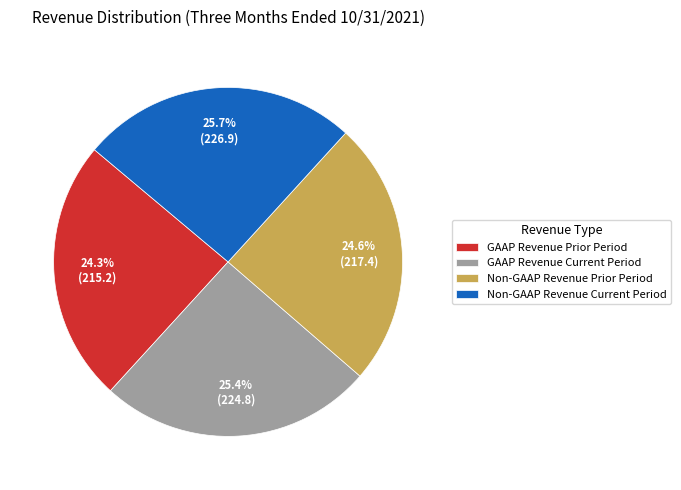

Approximately how many times larger is the value at GAAP Revenue Prior Period compared to Non-GAAP Revenue Current Period?

0.9